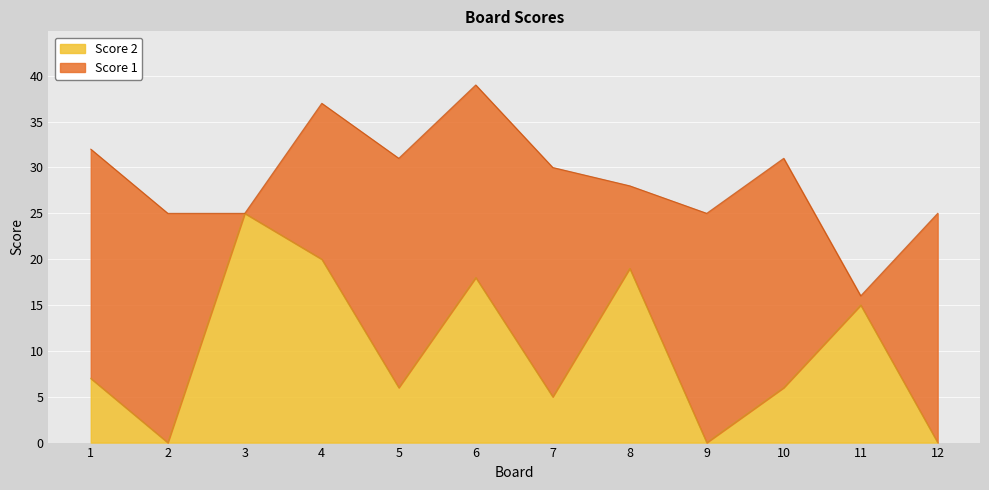

What is the change in value from 4 to 8?

-1